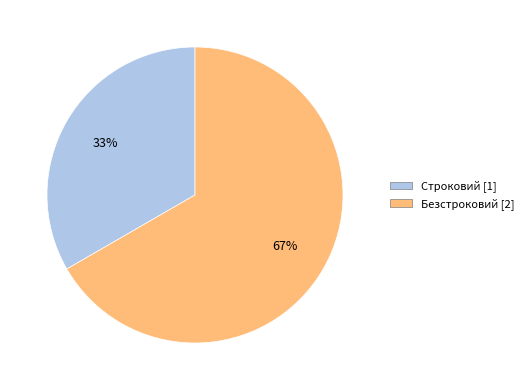

The Безстроковий slice represents 67% of the pie. True or false?

True